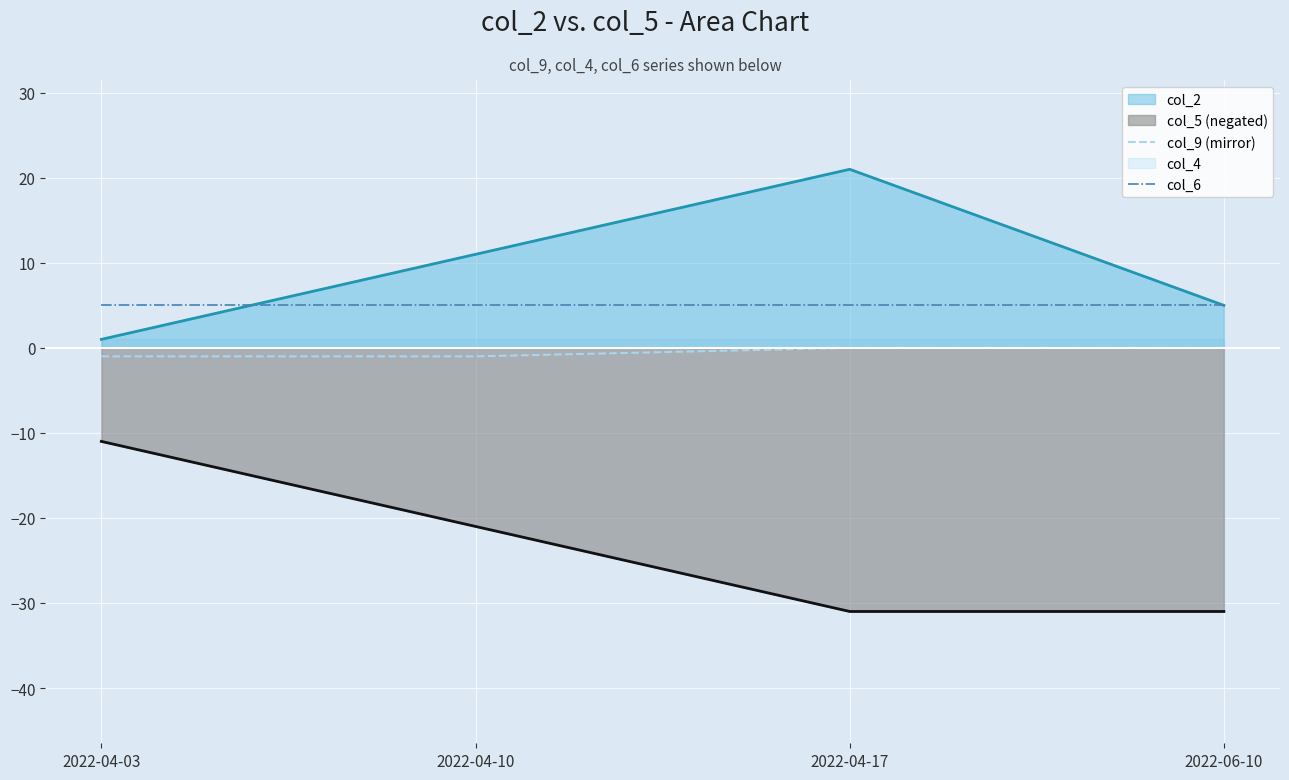

What is the total value across all series at 2022-06-10?

5